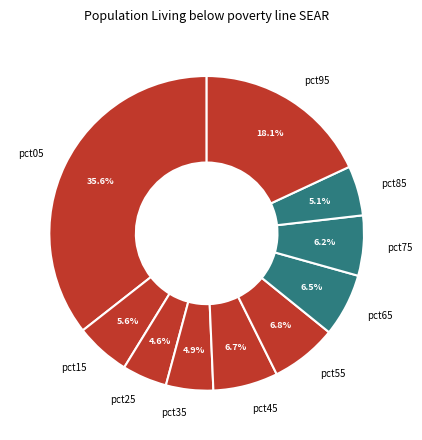

To the nearest percent, what percentage of the pie is pct95?

18%